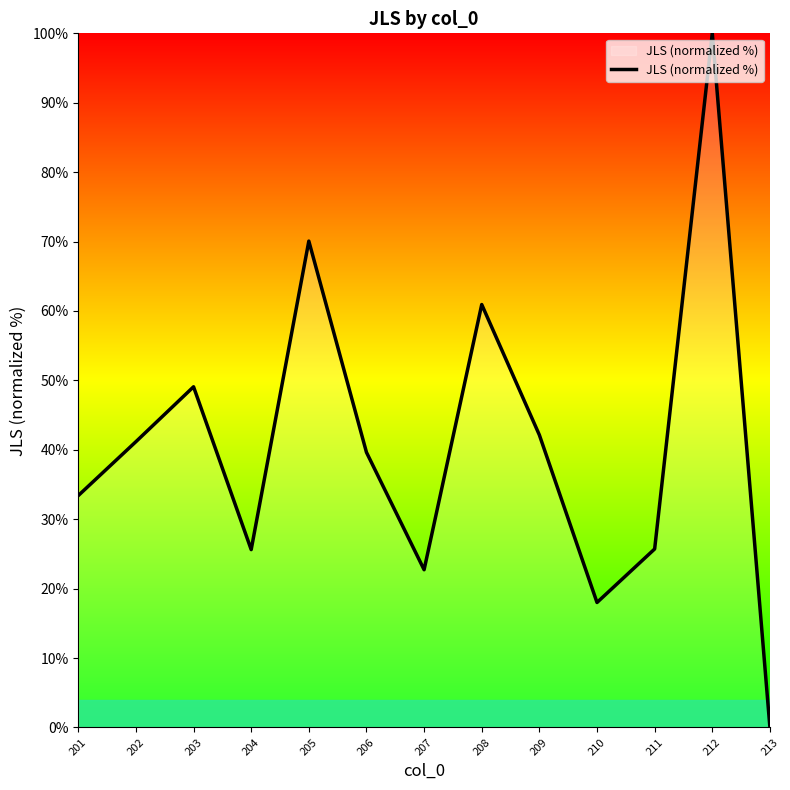

Does the chart display data point markers on the line(s)?

No